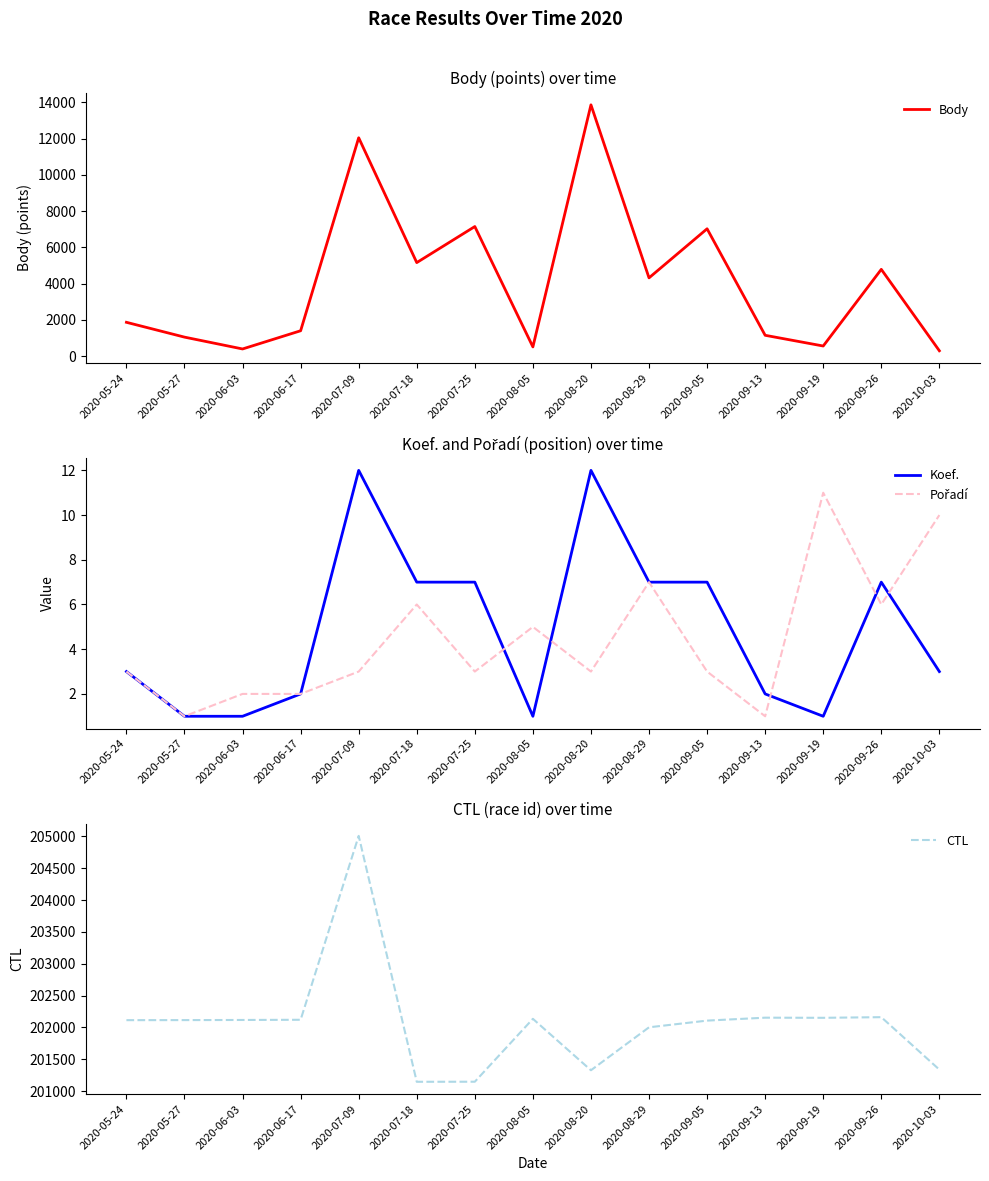

How many series are shown in this chart?

4